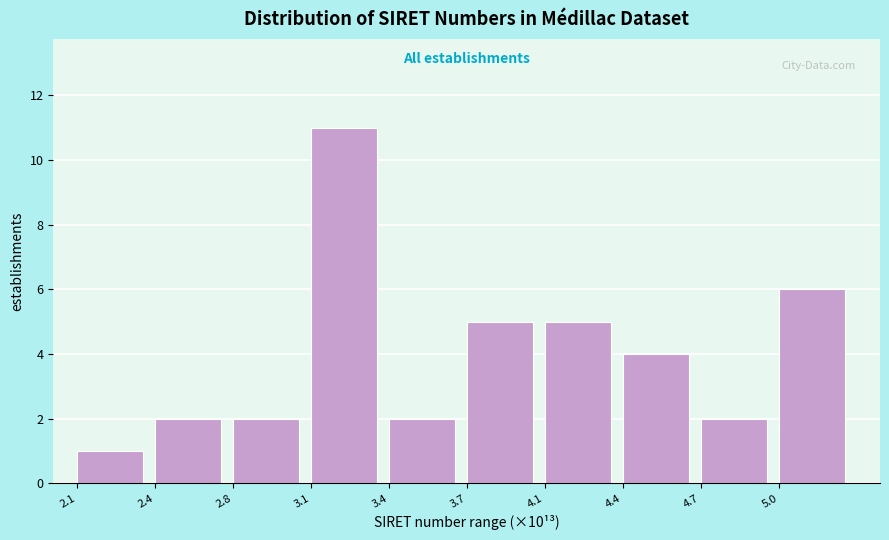

Reading left to right, list all the values displayed in this chart.

1	2	2	11	2	5	5	4	2	6